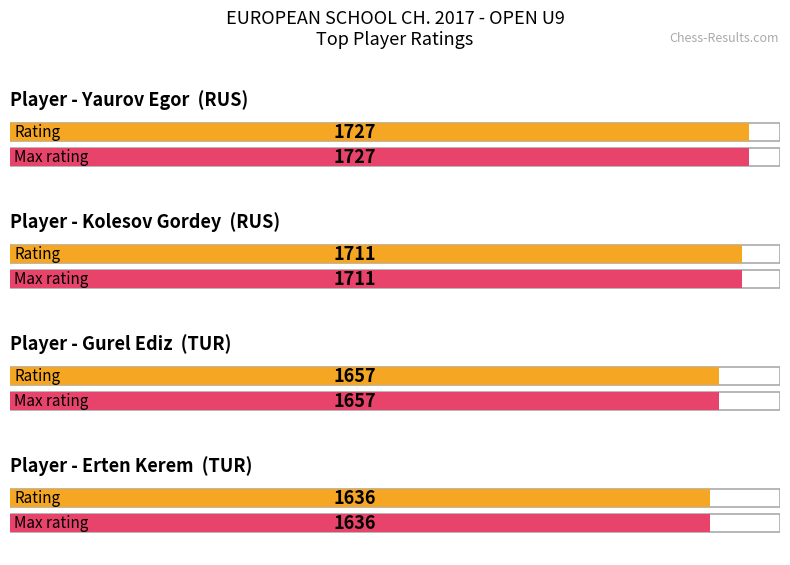

Is it true that Max Rating equals 484 at Gurel Ediz?

False